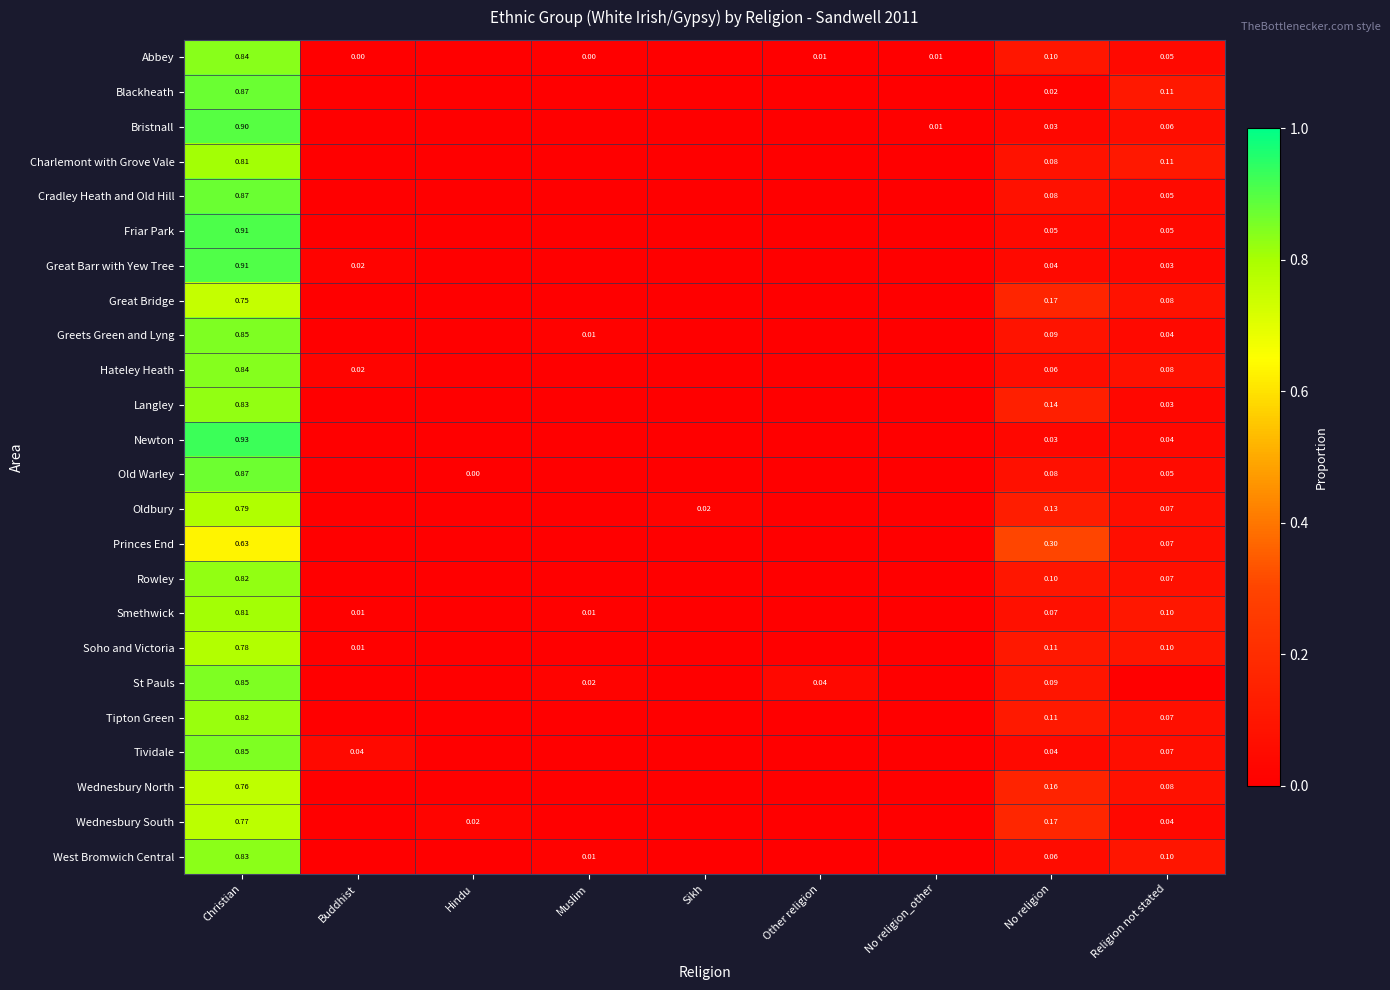

At how many categories does at least one series exceed 0?

9